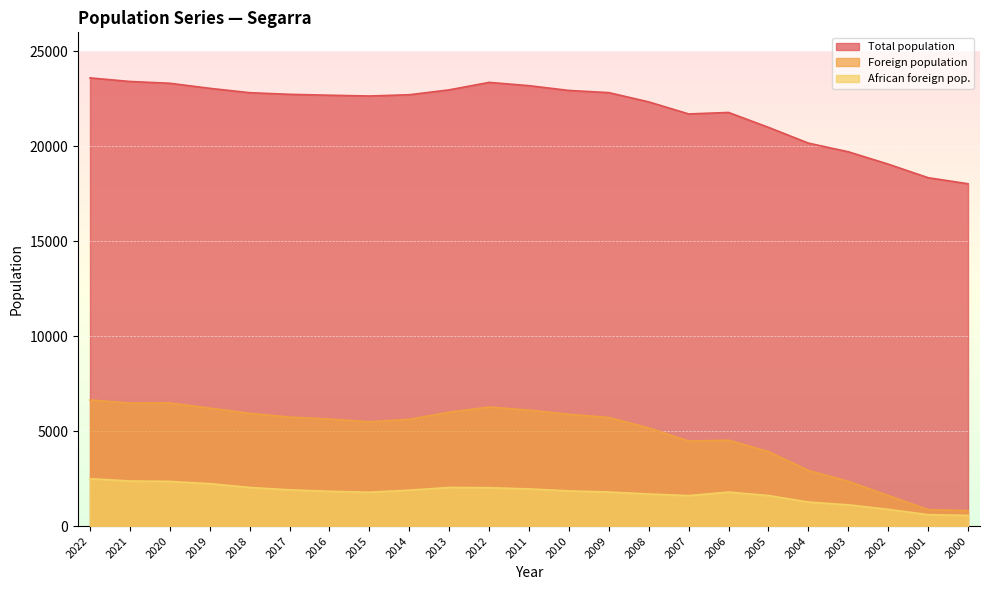

At which category is the sum across all series the highest?

2022